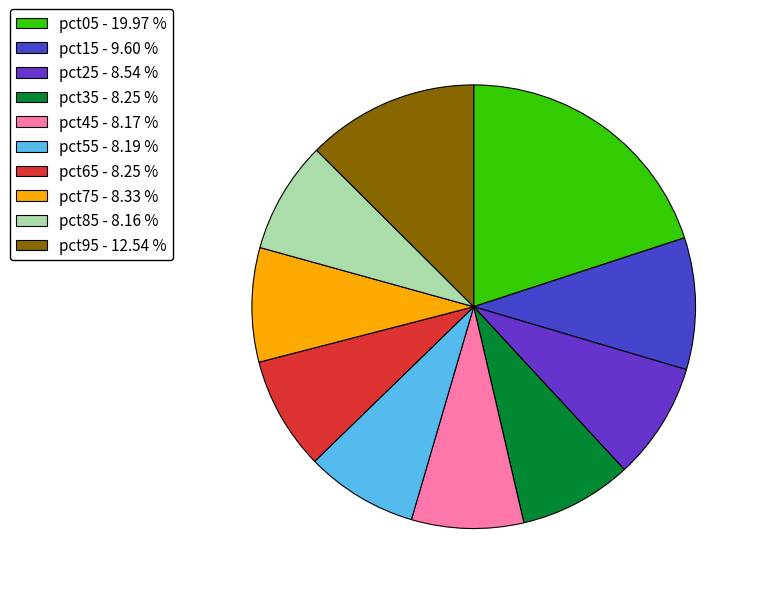

How many slices are in this pie chart?

10